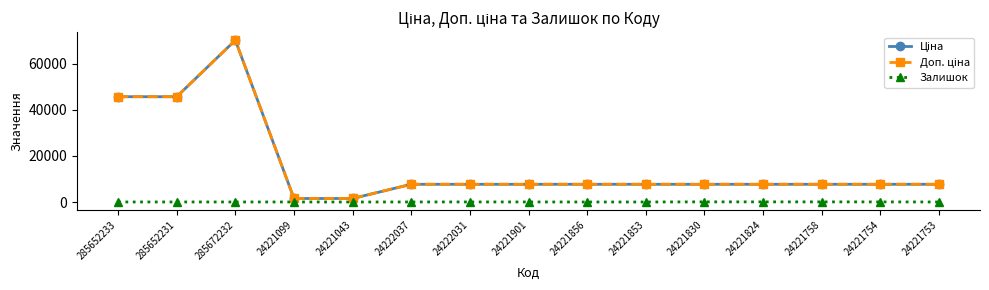

Is it true that Залишок equals 27.0 at 24221901?

True